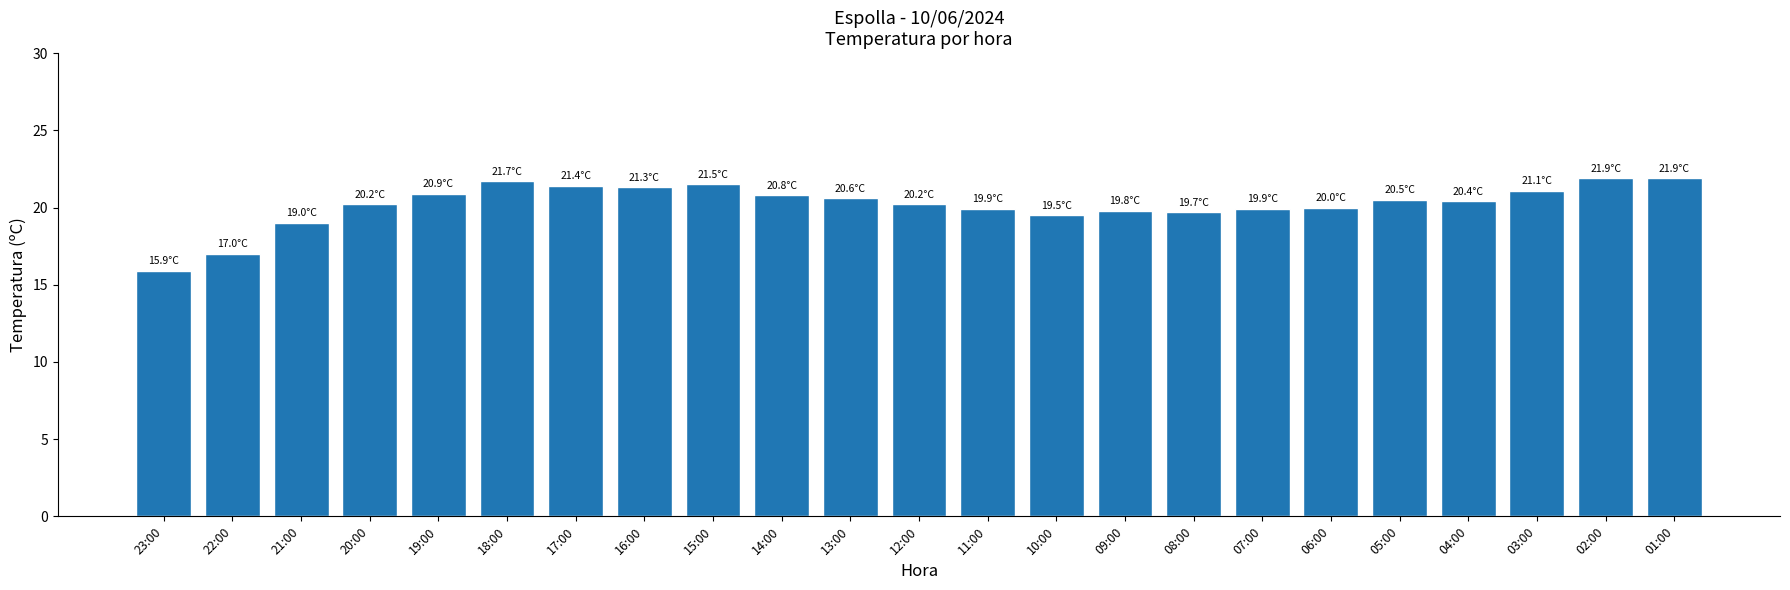

What is the difference between the maximum and minimum values?

6.0